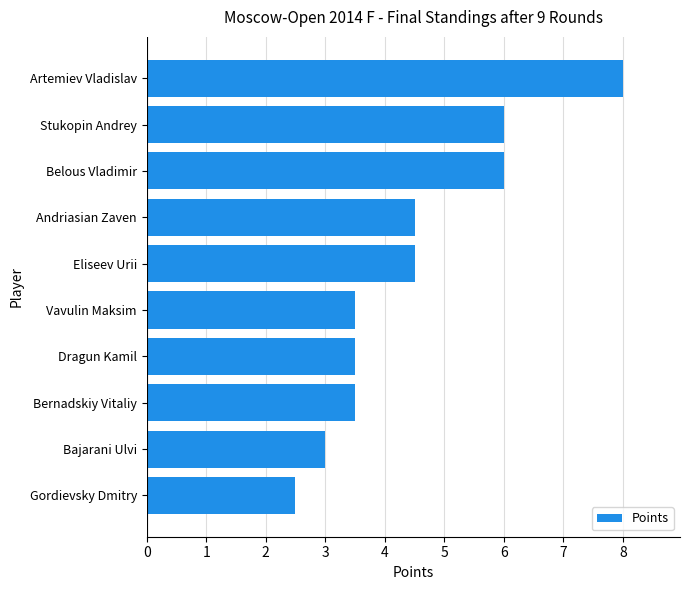

What is the difference between the maximum and second lowest values?

5.0